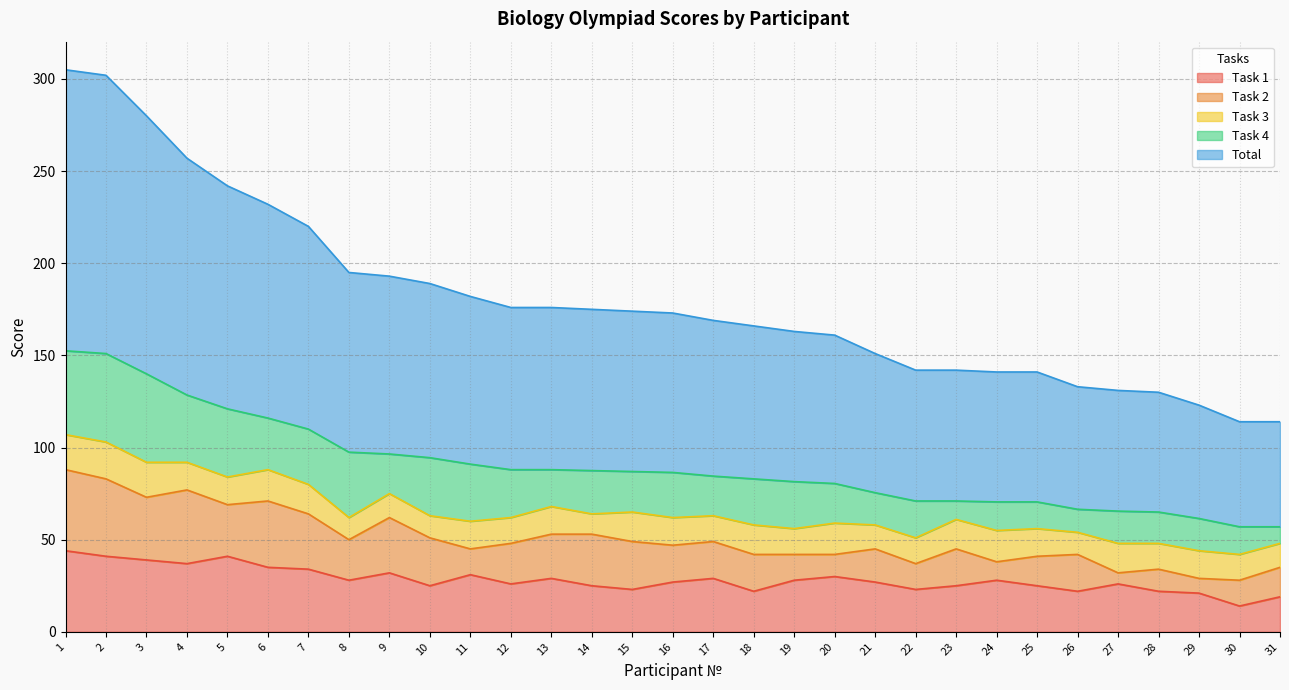

Read the Task 4 value at 9.

21.5